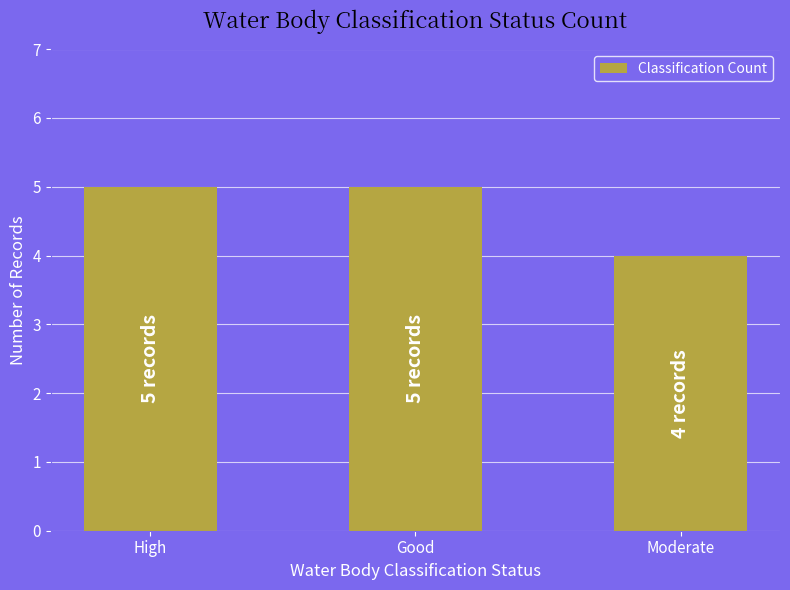

The chart shows a value of 5 at Good. True or false?

True